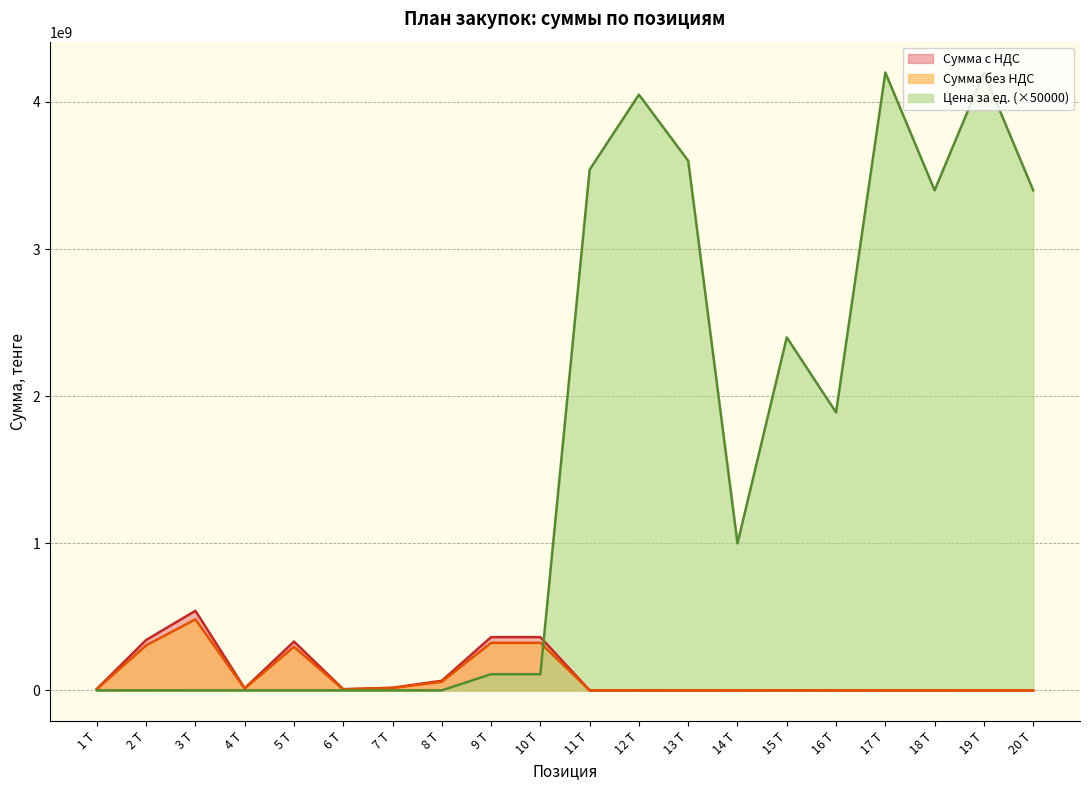

Where is Сумма с НДС nearest to the value 241873242?

5 Т